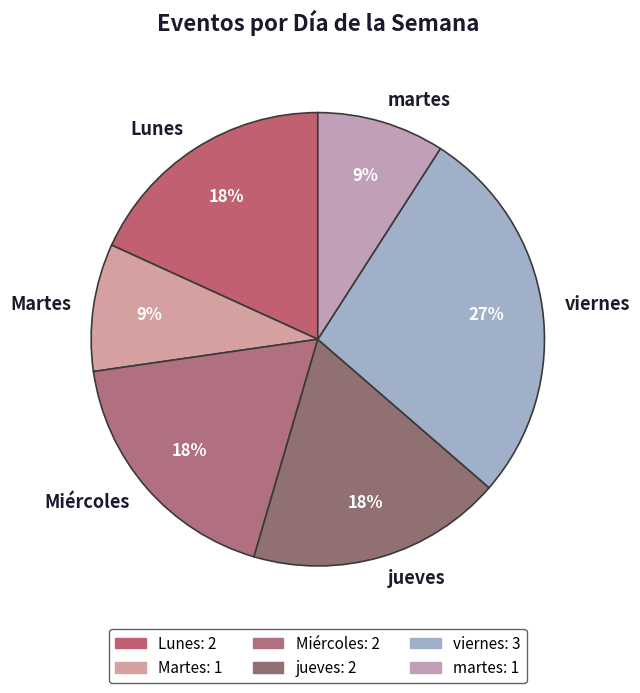

How many segments does this pie chart have?

6